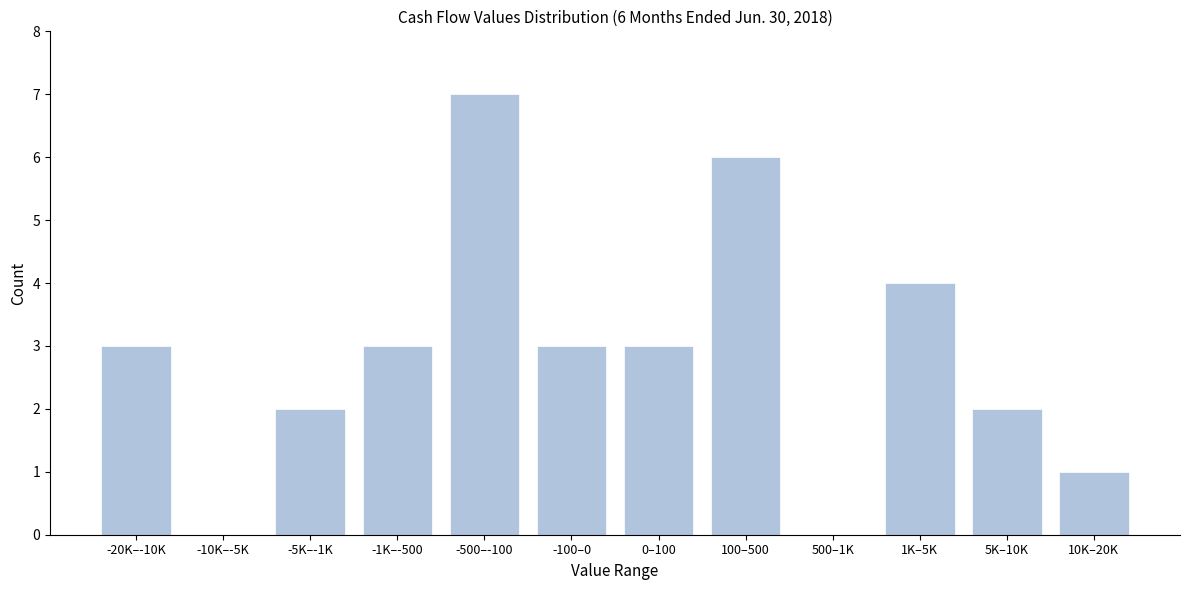

Reading left to right, list all the values displayed in this chart.

-20K–-10K=3	-10K–-5K=0	-5K–-1K=2	-1K–-500=3	-500–-100=7	-100–0=3	0–100=3	100–500=6	500–1K=0	1K–5K=4	5K–10K=2	10K–20K=1